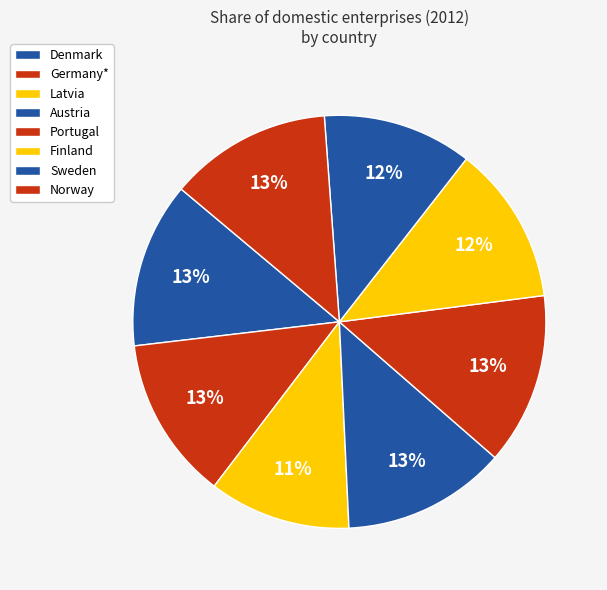

Count the number of slices in the pie.

8